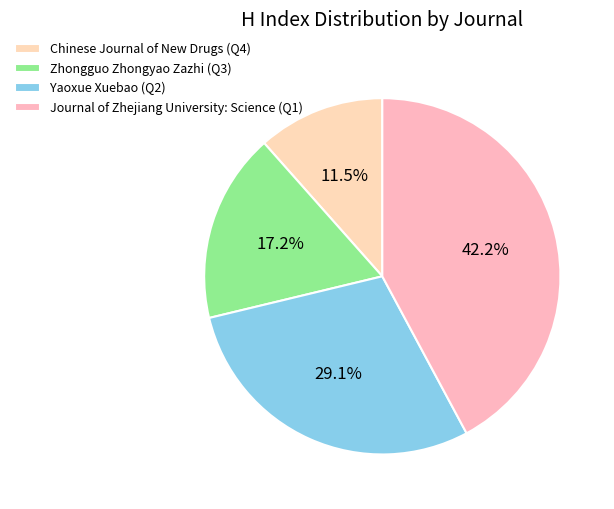

To the nearest percent, what is the difference between the Zhongguo Zhongyao Zazhi (Q3) and Yaoxue Xuebao (Q2) slice percentages?

12%